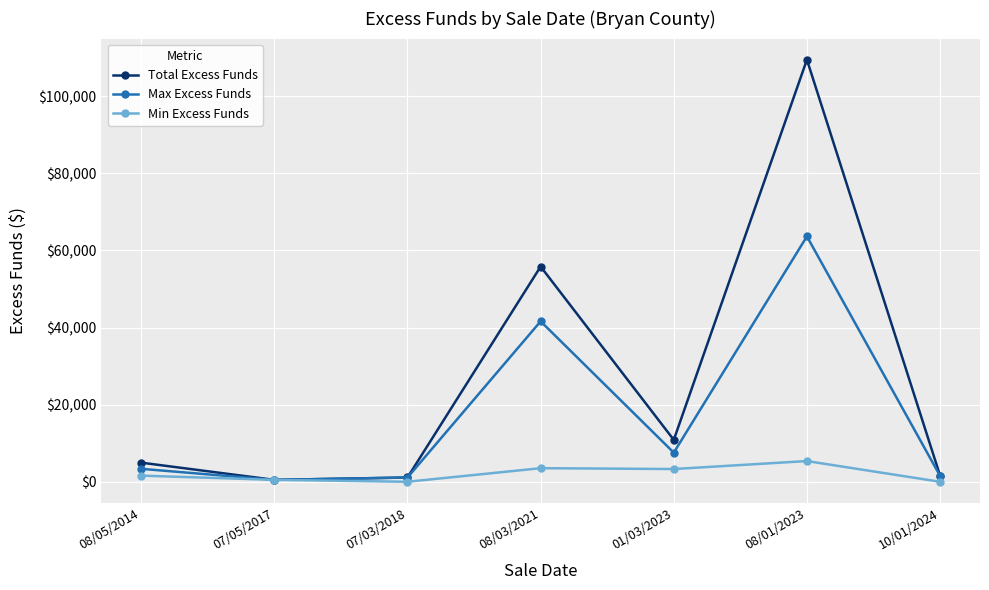

What is the difference between the highest and lowest values at 08/01/2023?

104113.9